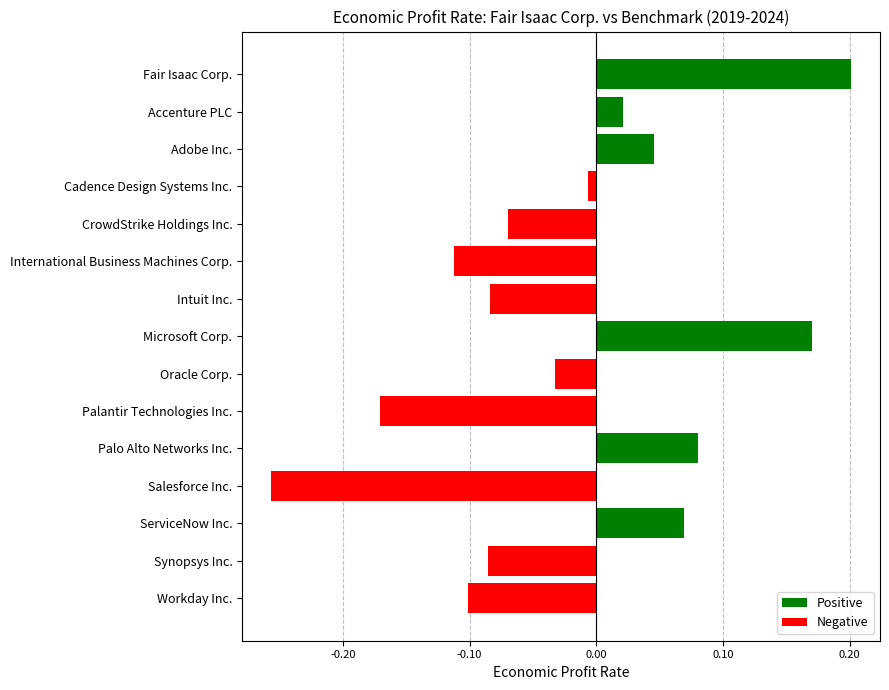

What is the label of the 15th bar from the bottom?

Fair Isaac Corp.